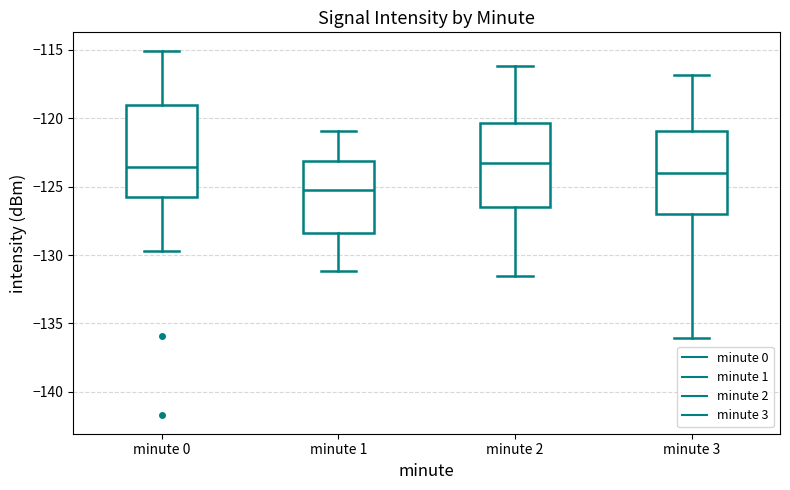

Where is the lower edge of the box for minute 2 on the y-axis? The values are not printed on the chart, so give them approximately, as read against the axis.

-126.5